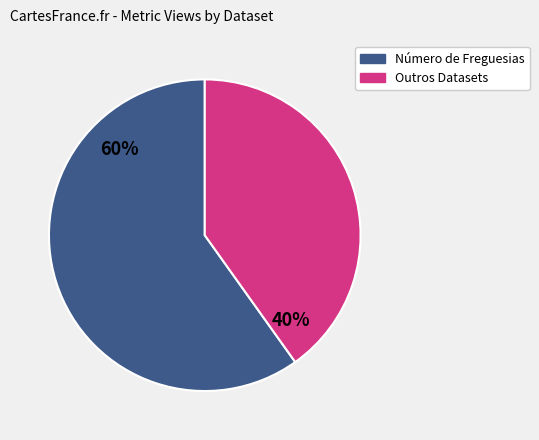

How many slices are in this pie chart?

2